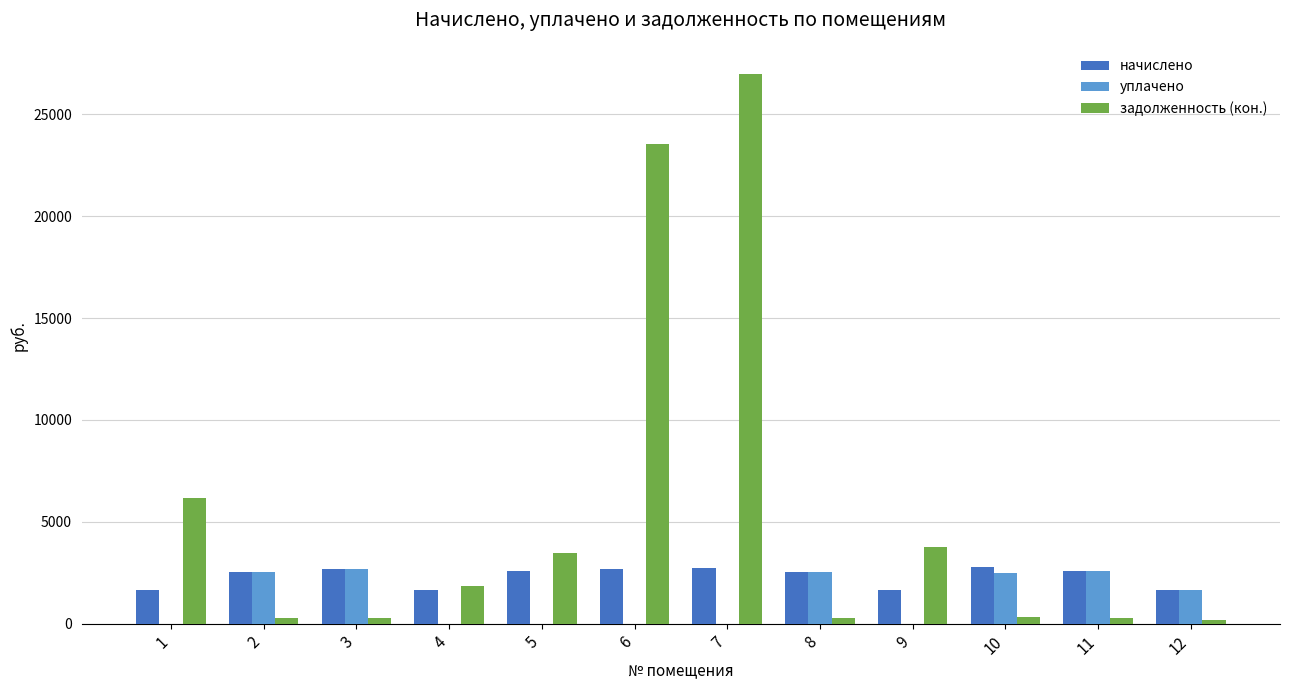

What is the sum of all задолженность (кон.) values?

67439.9